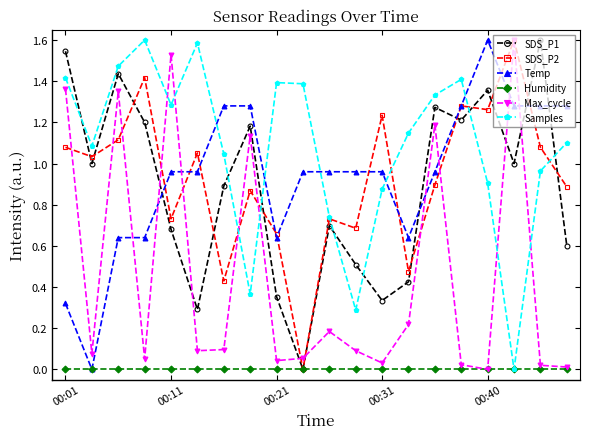

Which series has the largest total across all categories?

Samples